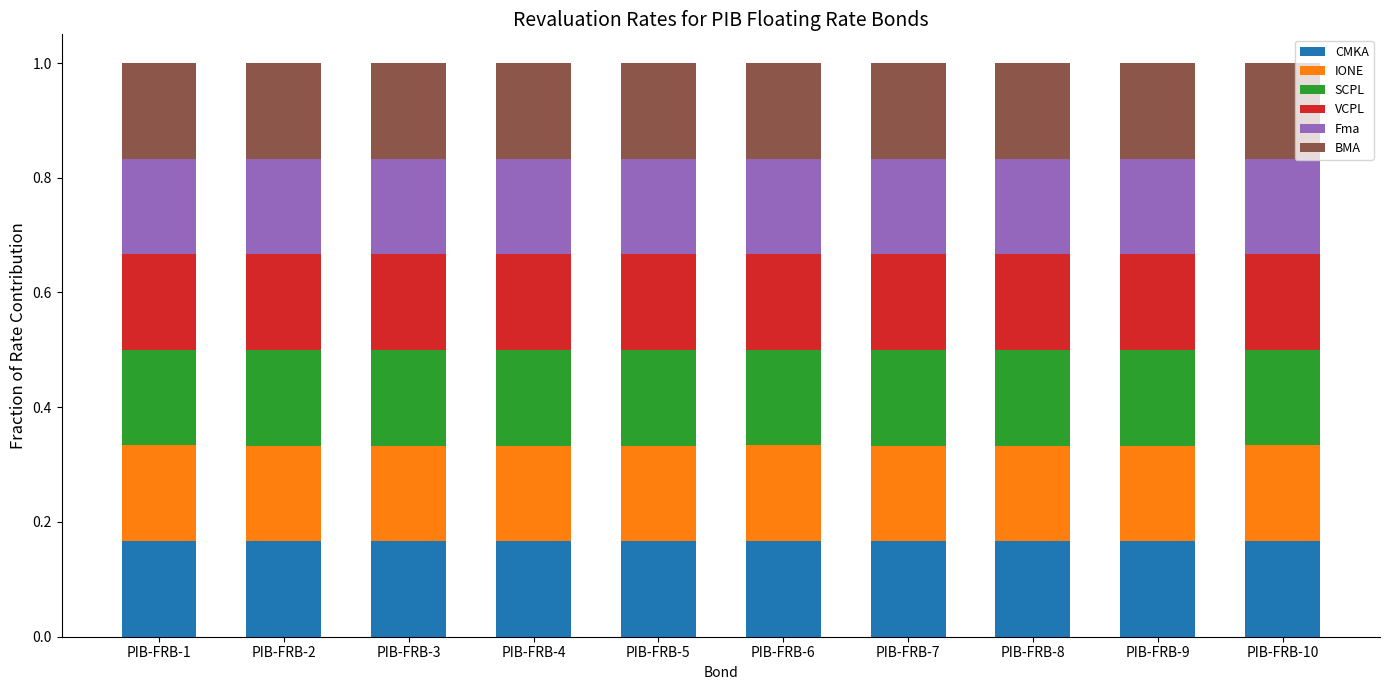

What is the total value across all series at PIB-FRB-9?

1.0